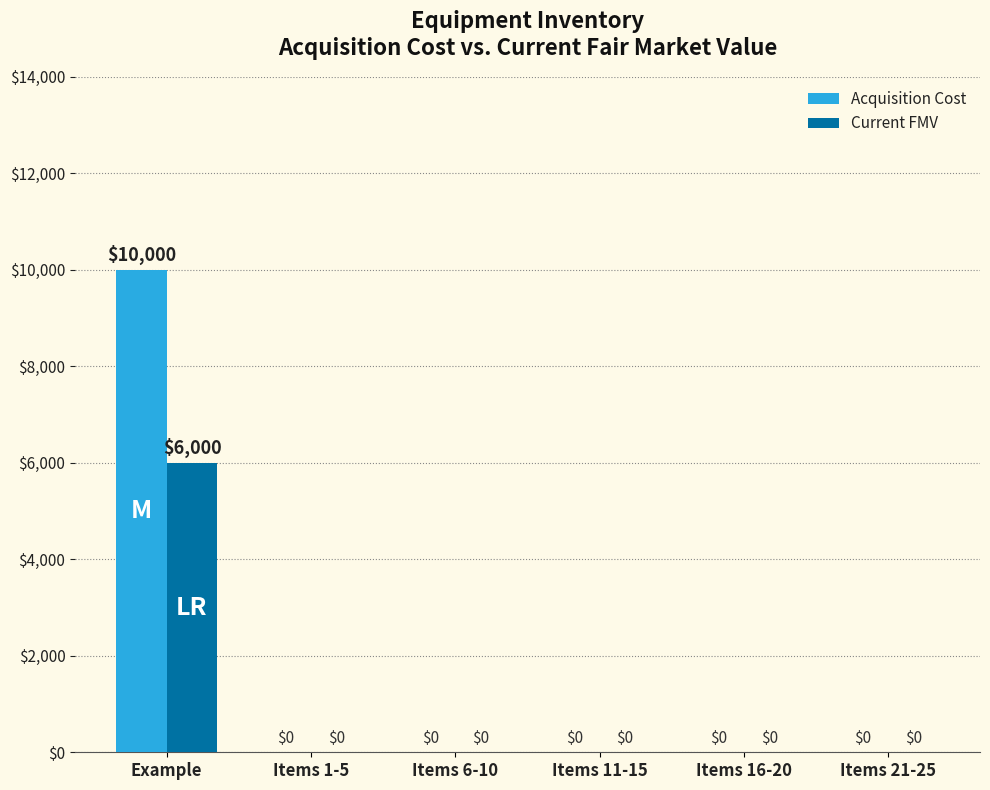

Does the chart contain stacked bars?

No